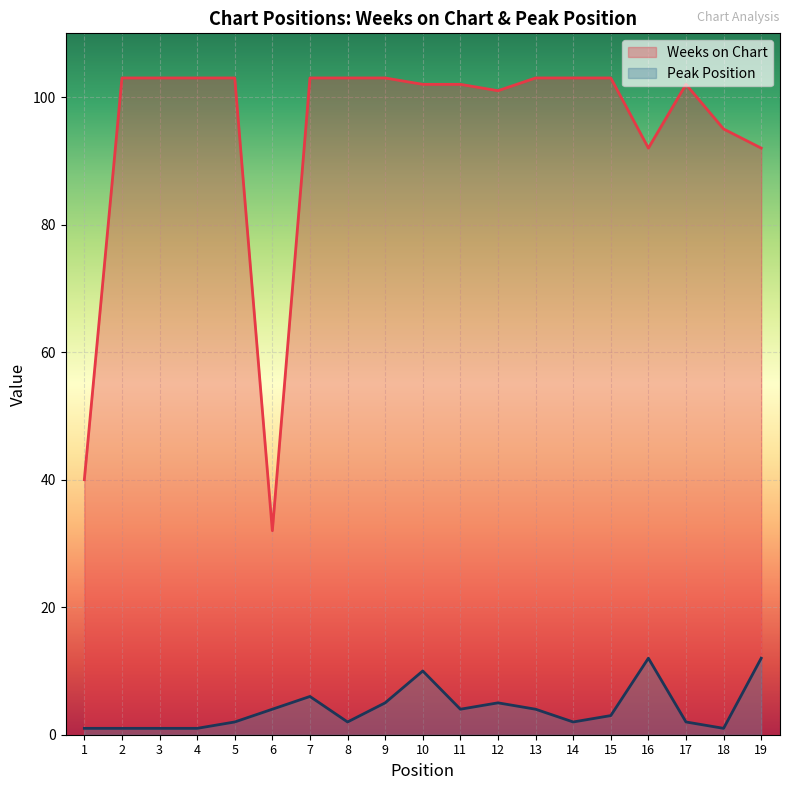

What are all the series names shown in the legend?

Weeks on Chart, Peak Position